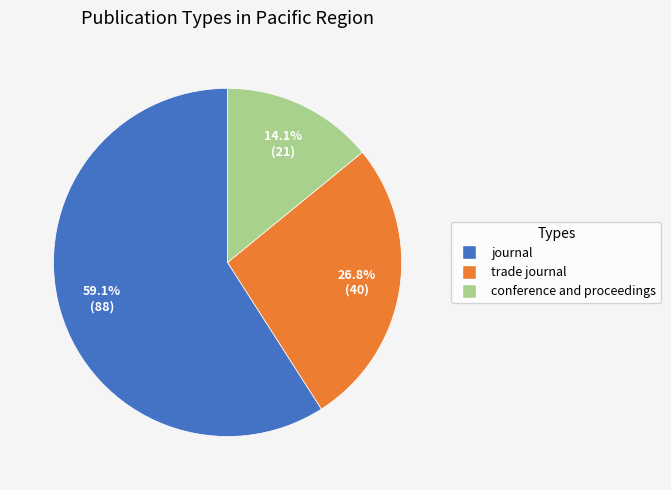

To the nearest percent, what portion does journal represent?

59%